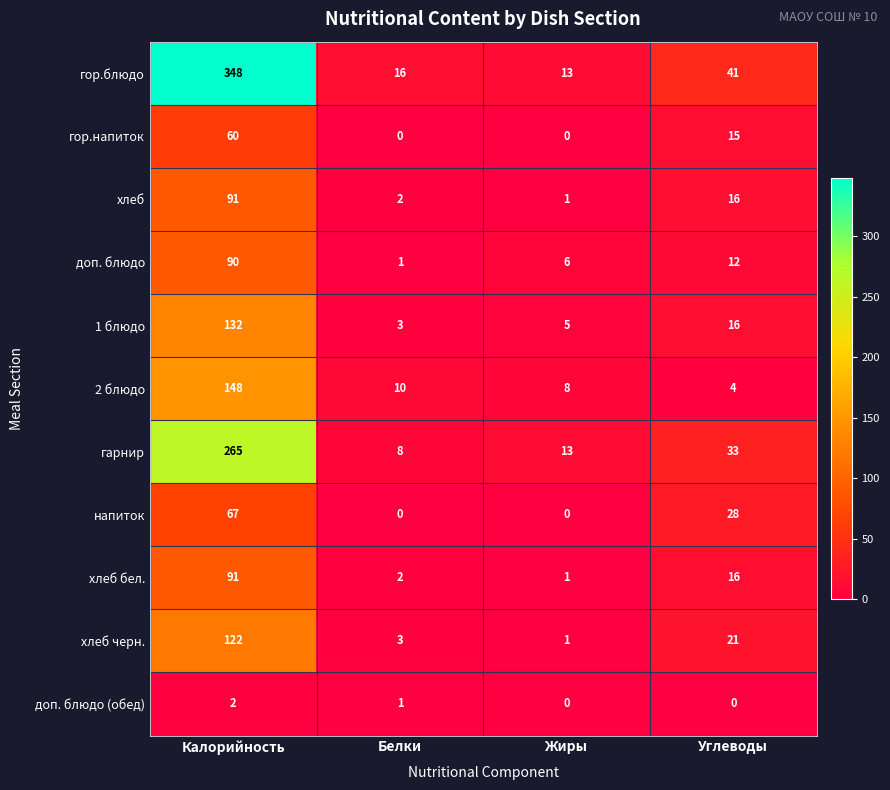

How many series are shown in this chart?

11